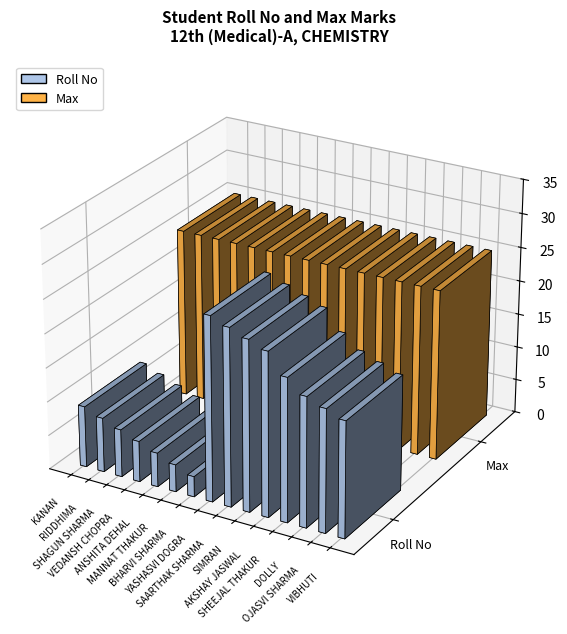

What is the label of the 13th bar from the right?

SHAGUN SHARMA